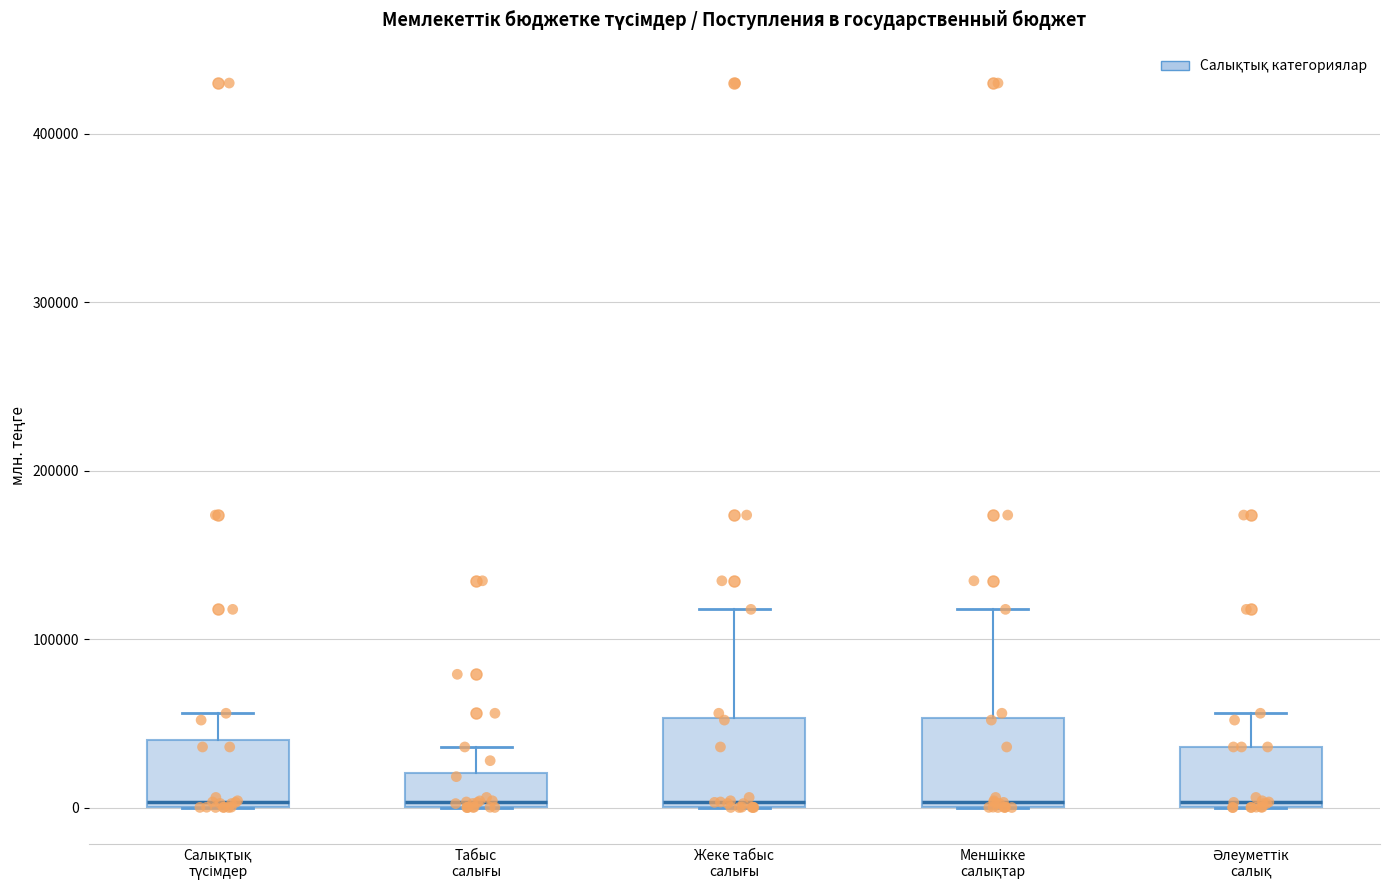

Reading left to right, transcribe this box plot: for each box, give where its median line is, the range the box spans, and where its two whiskers end, as read against the y-axis. The values are not printed on the chart, so give them approximately, as read against the axis.

Салықтық түсімдер: median 0, box 0 to 40000, whiskers 0 to 60000
Табыс салығы: median 0, box 0 to 20000, whiskers 0 to 40000
Жеке табыс салығы: median 0, box 0 to 50000, whiskers 0 to 120000
Меншiкке салықтар: median 0, box 0 to 50000, whiskers 0 to 120000
Әлеуметтік салық: median 0, box 0 to 40000, whiskers 0 to 60000